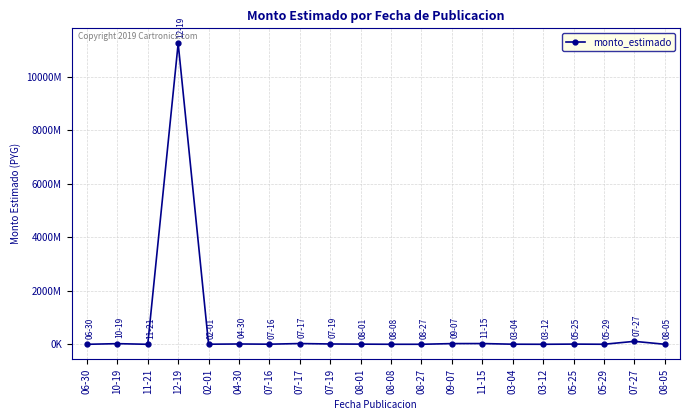

Is this an area chart (filled region under the line)?

No